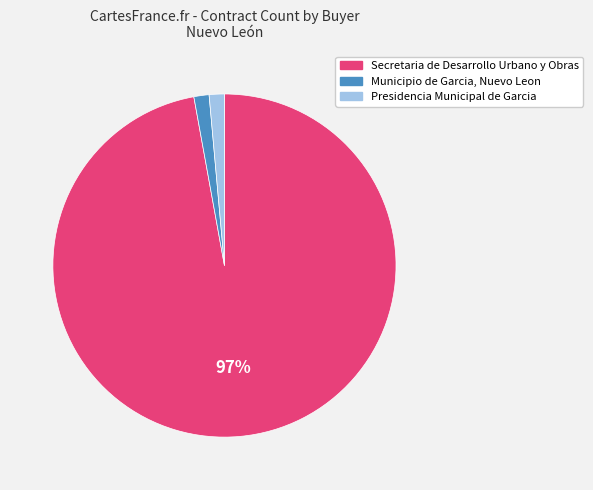

To the nearest percent, what is the combined percentage of Secretaria de Desarrollo Urbano y Obras and Municipio de Garcia, Nuevo Leon?

99%